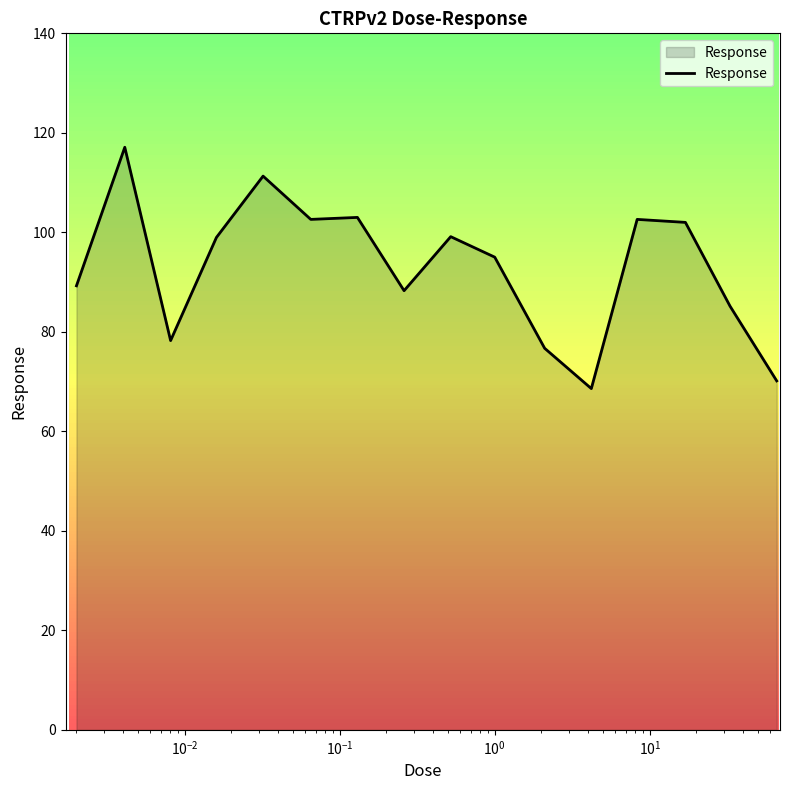

What is the minimum value shown in the chart?

68.6